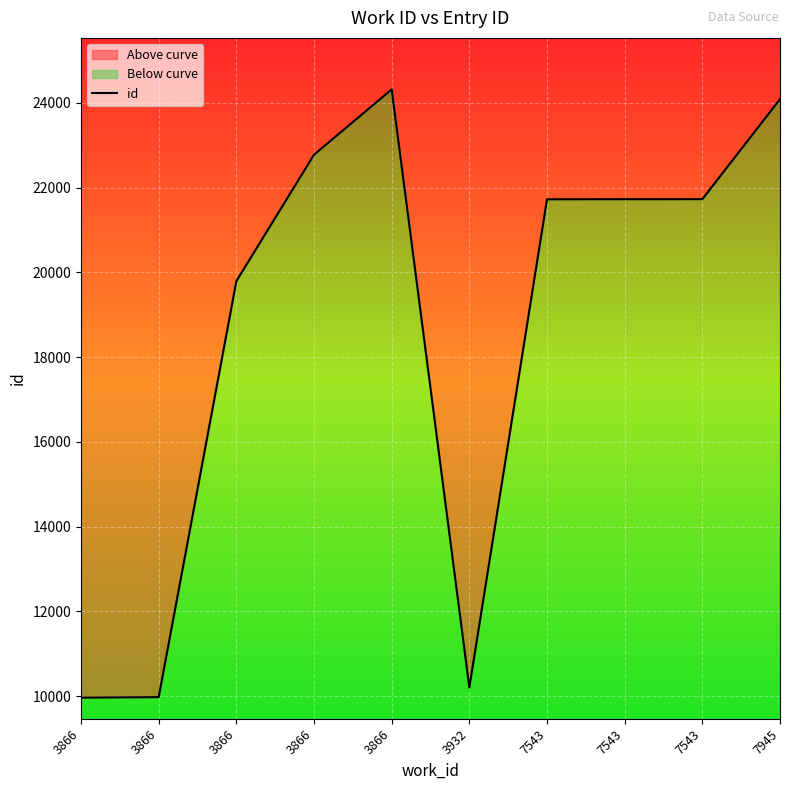

True or false: the data shows 21722 at 7543.

True